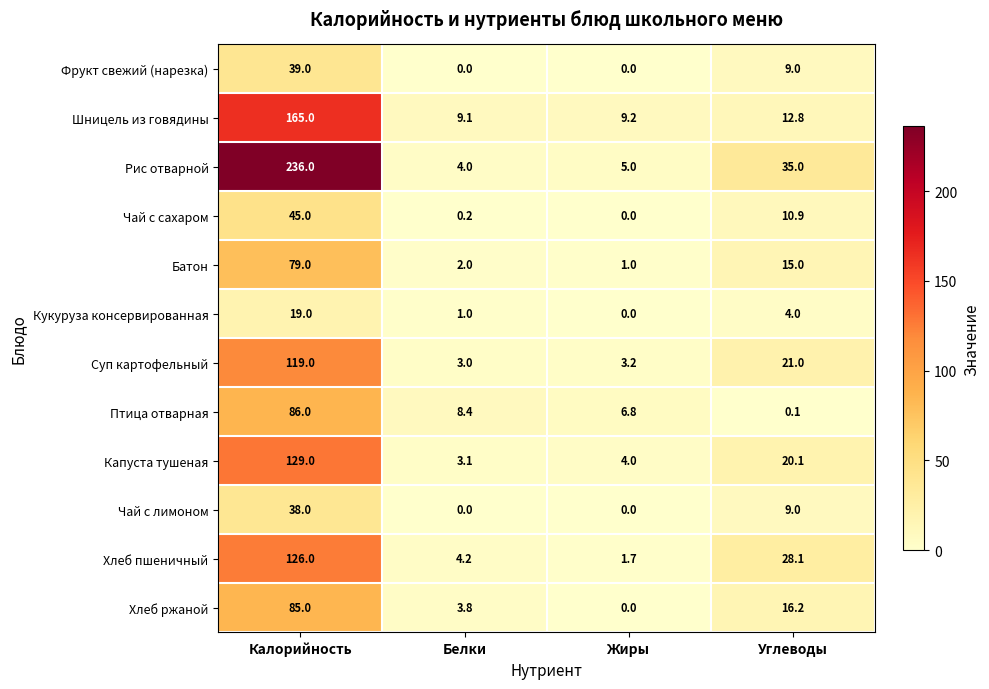

The Чай с лимоном series shows 38.0 at Калорийность. True or false?

True